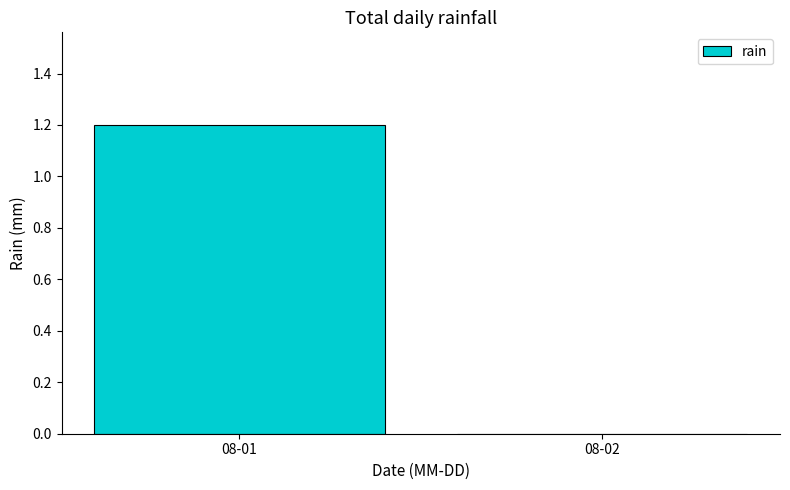

Reading left to right, list all the values displayed in this chart.

1.2	0.0